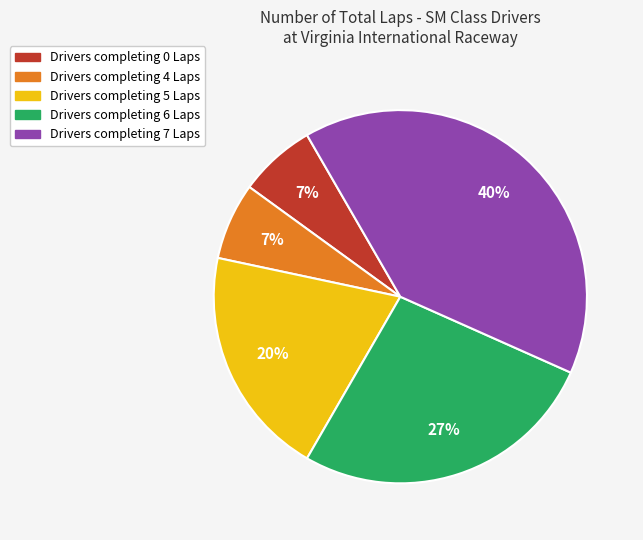

How many slices are in this pie chart?

5